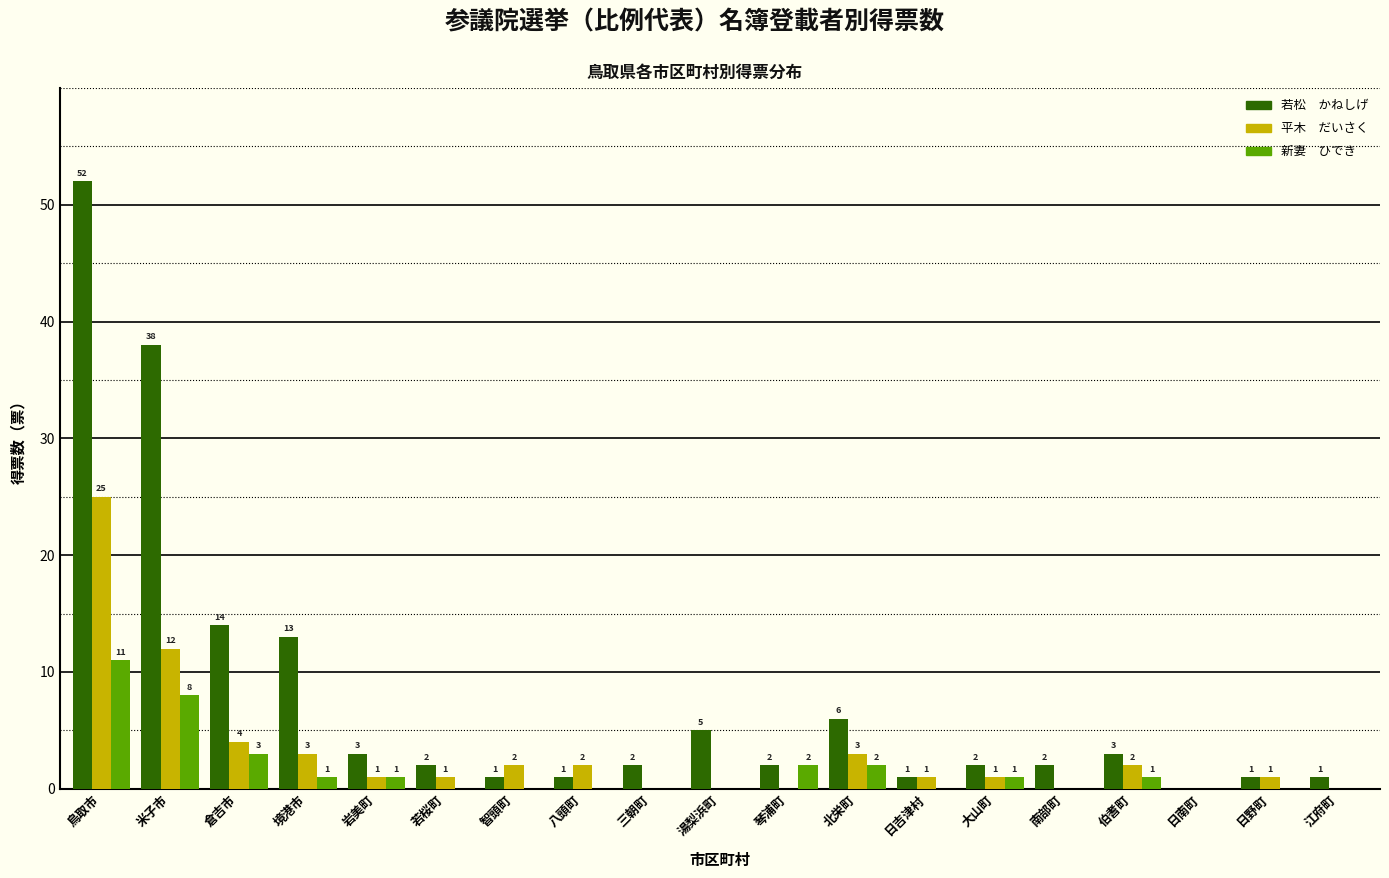

At which category is the sum across all series the highest?

鳥取市